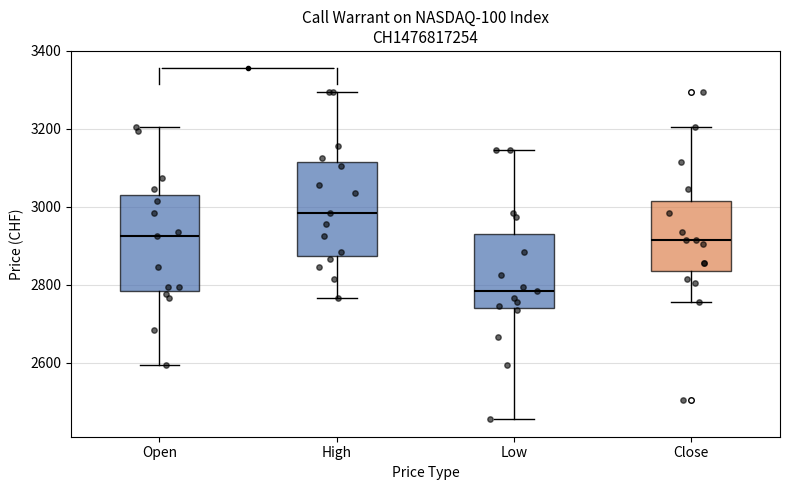

Which box's median line is the highest?

High